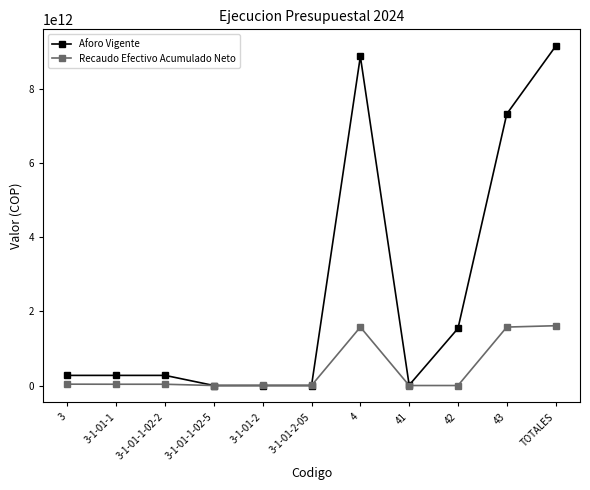

Which series has the largest total across all categories?

Aforo Vigente